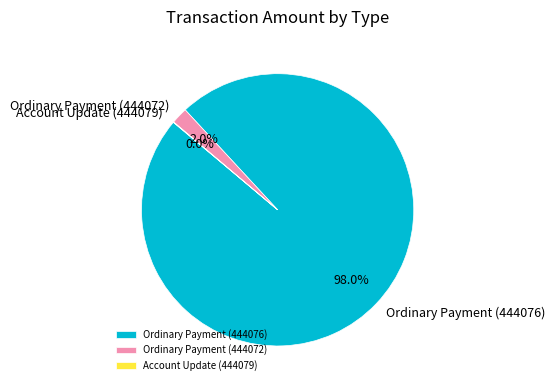

What portion of the pie excludes Ordinary Payment (444076)?

2.0%